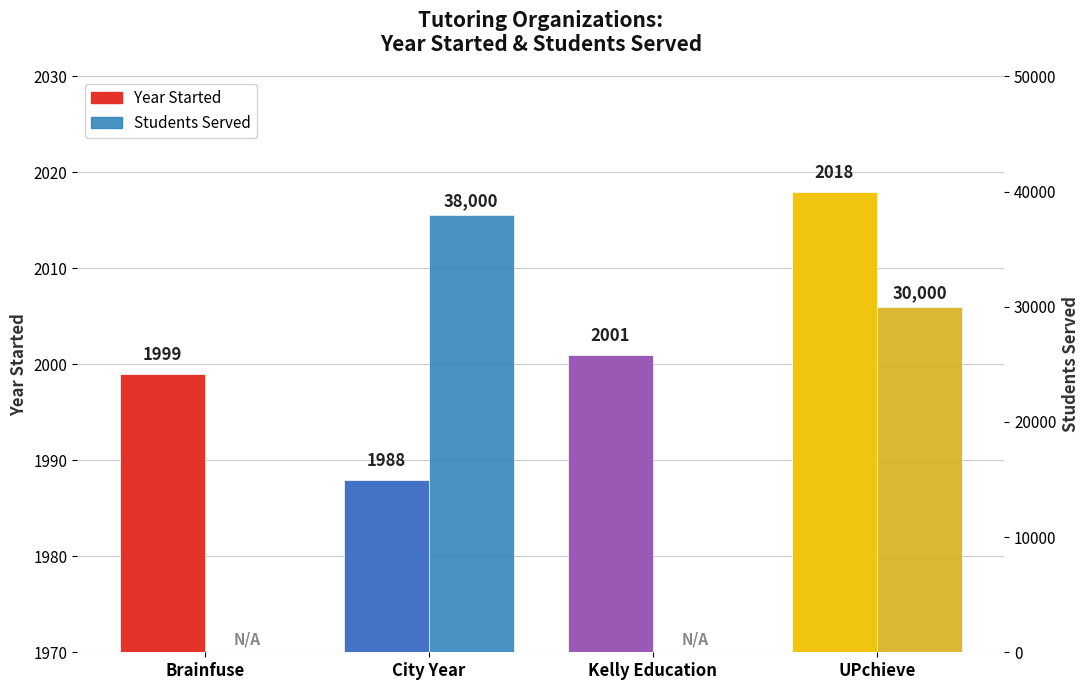

What is the label of the 1st bar from the left?

Brainfuse